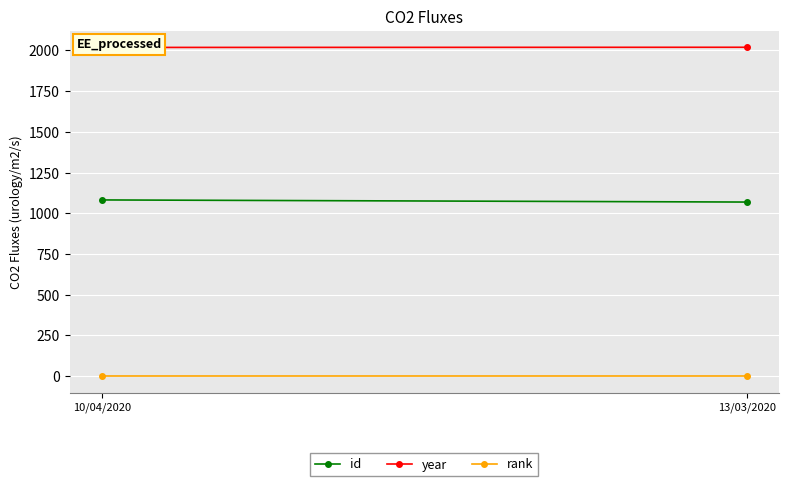

Which series has the largest total across all categories?

year